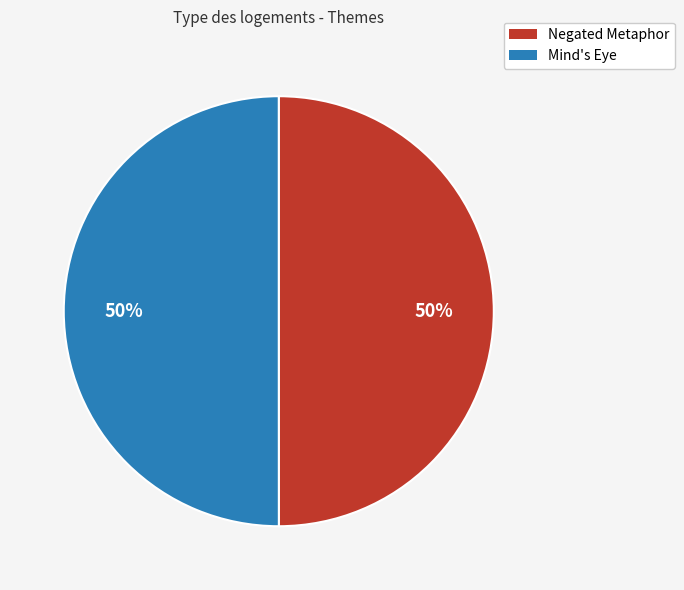

To the nearest percent, what is the combined percentage of Mind's Eye and Negated Metaphor?

100%